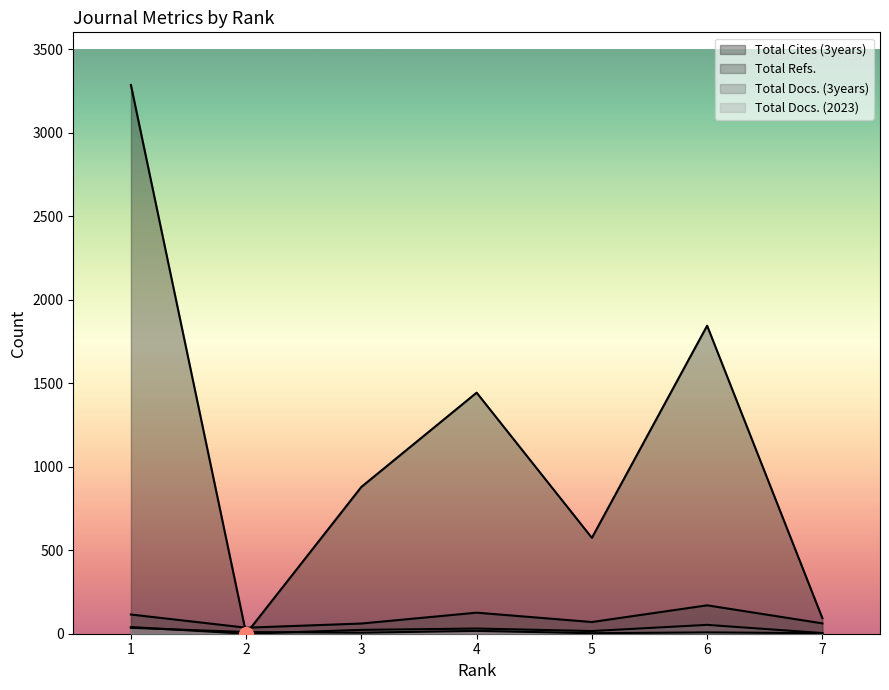

What is the spread (max minus min) of values at 2?

36